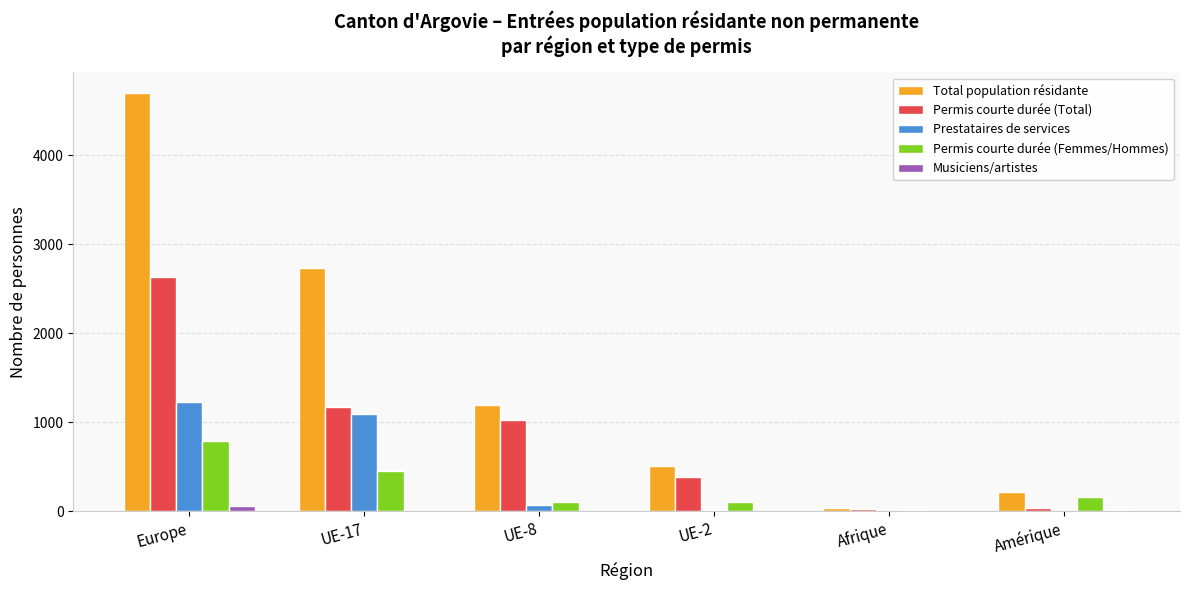

What is the highest value of the Permis courte durée (Femmes/Hommes) series?

786